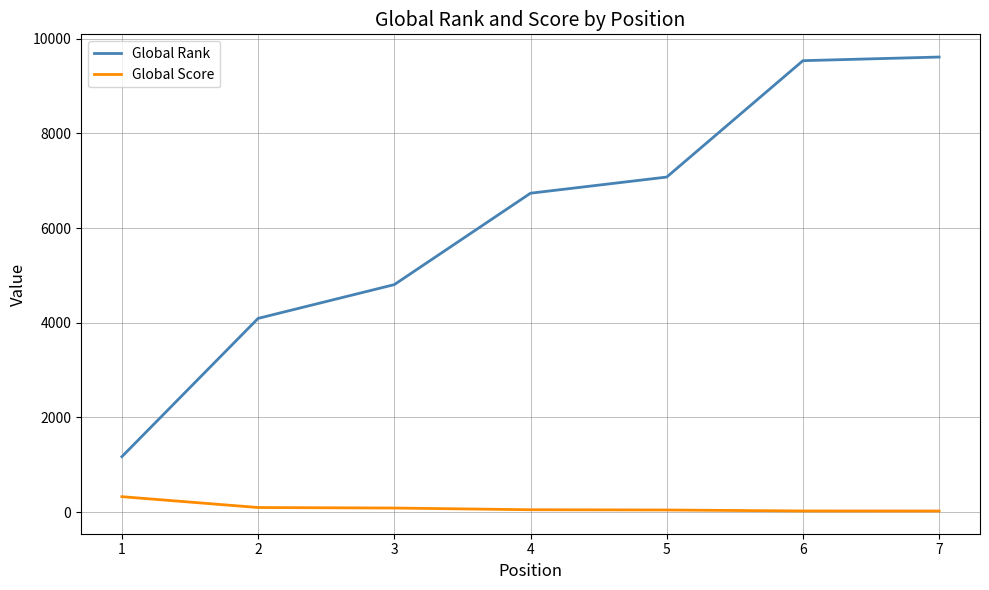

What is the difference between the highest and lowest values at 4?

6683